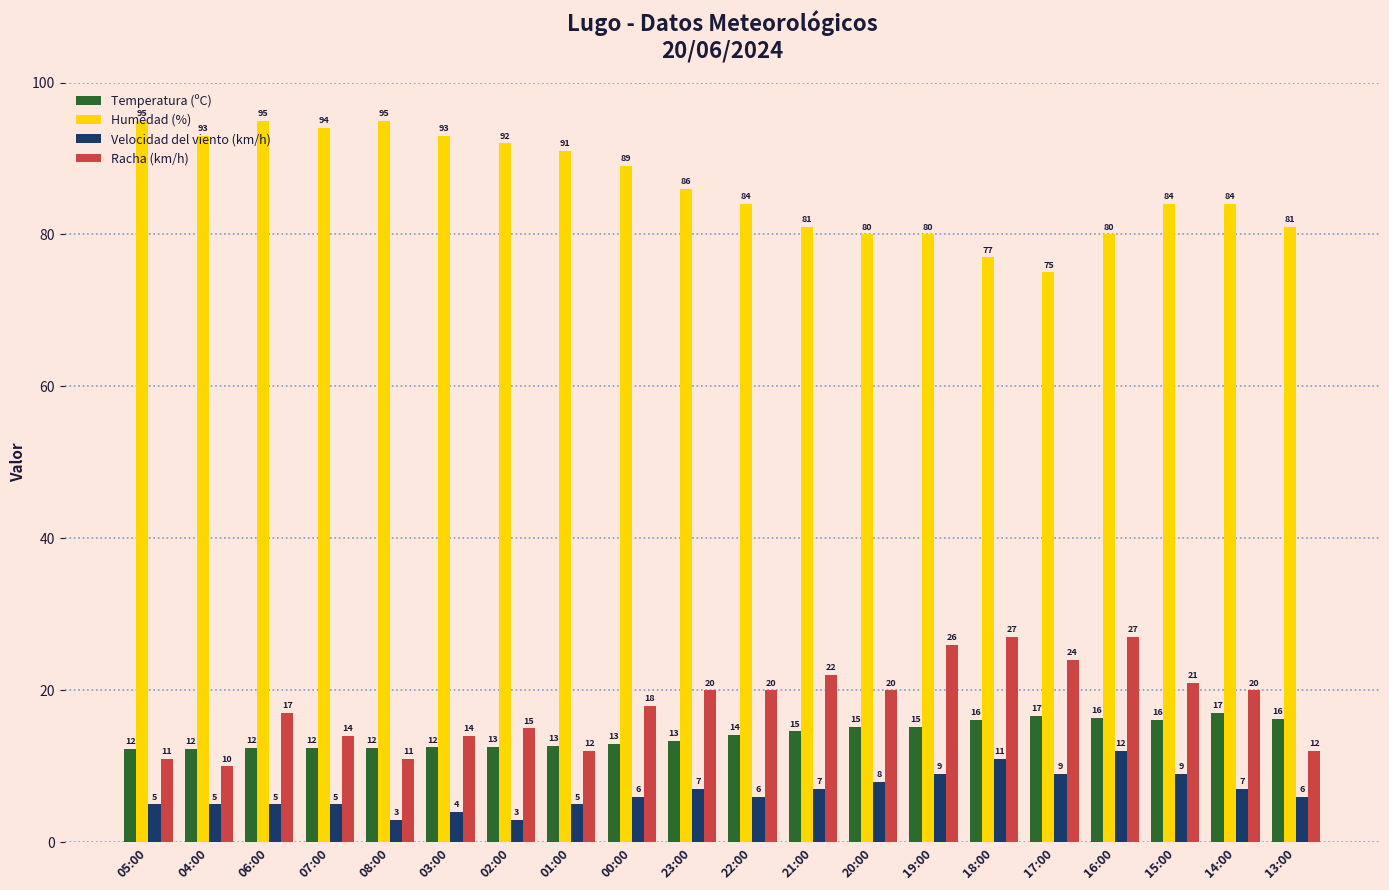

Are the bars horizontal?

No